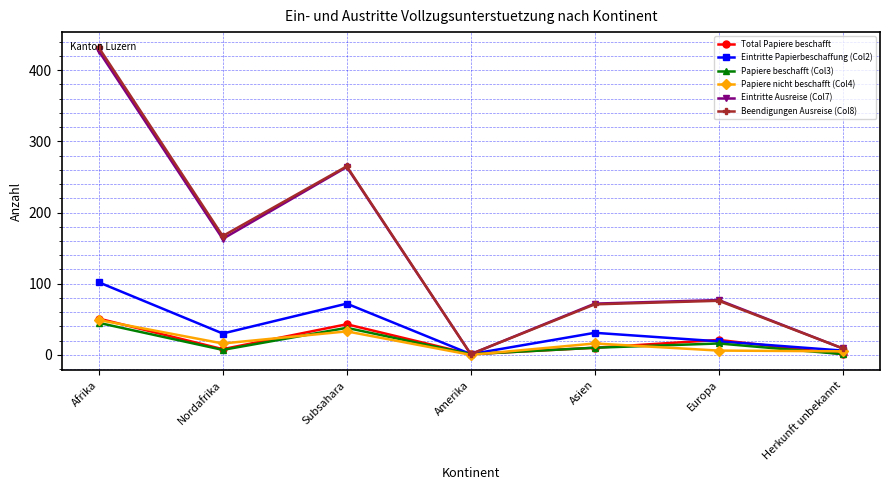

At how many categories does at least one series exceed 272?

1